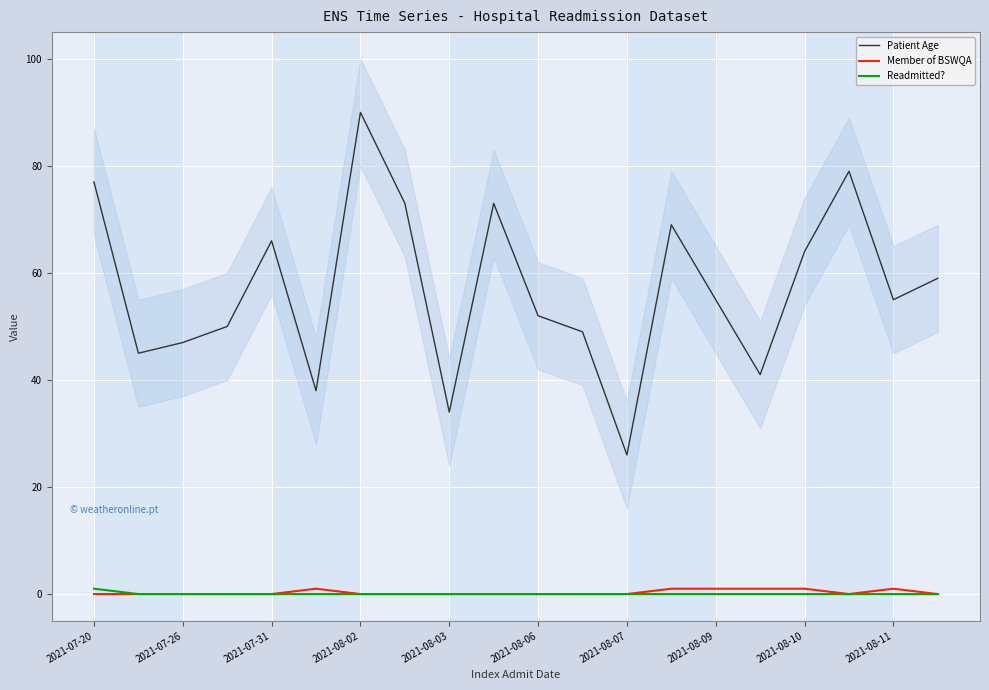

True or false: Patient Age and Readmitted? intersect in this chart.

False